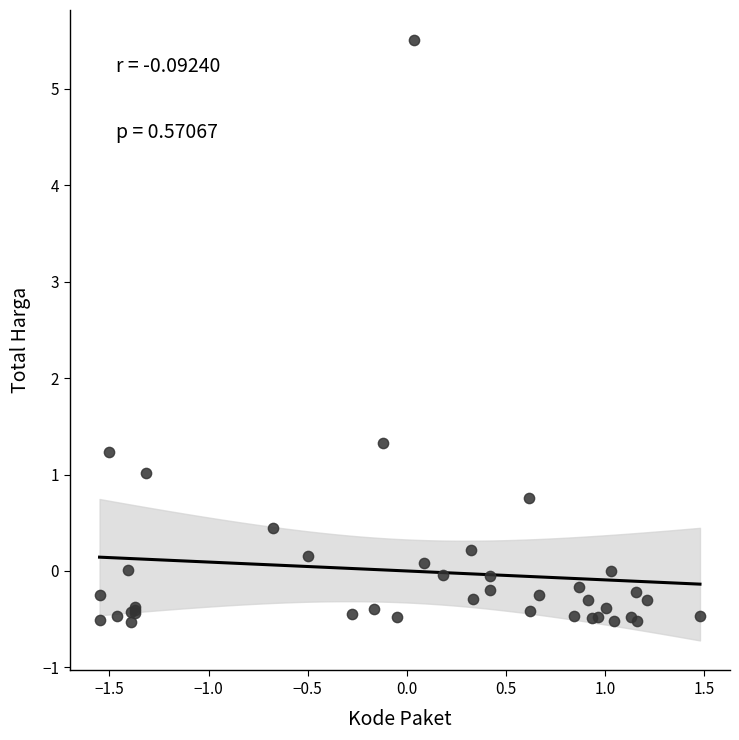

What Y value in the scatter plot is closest to 2?

1.3